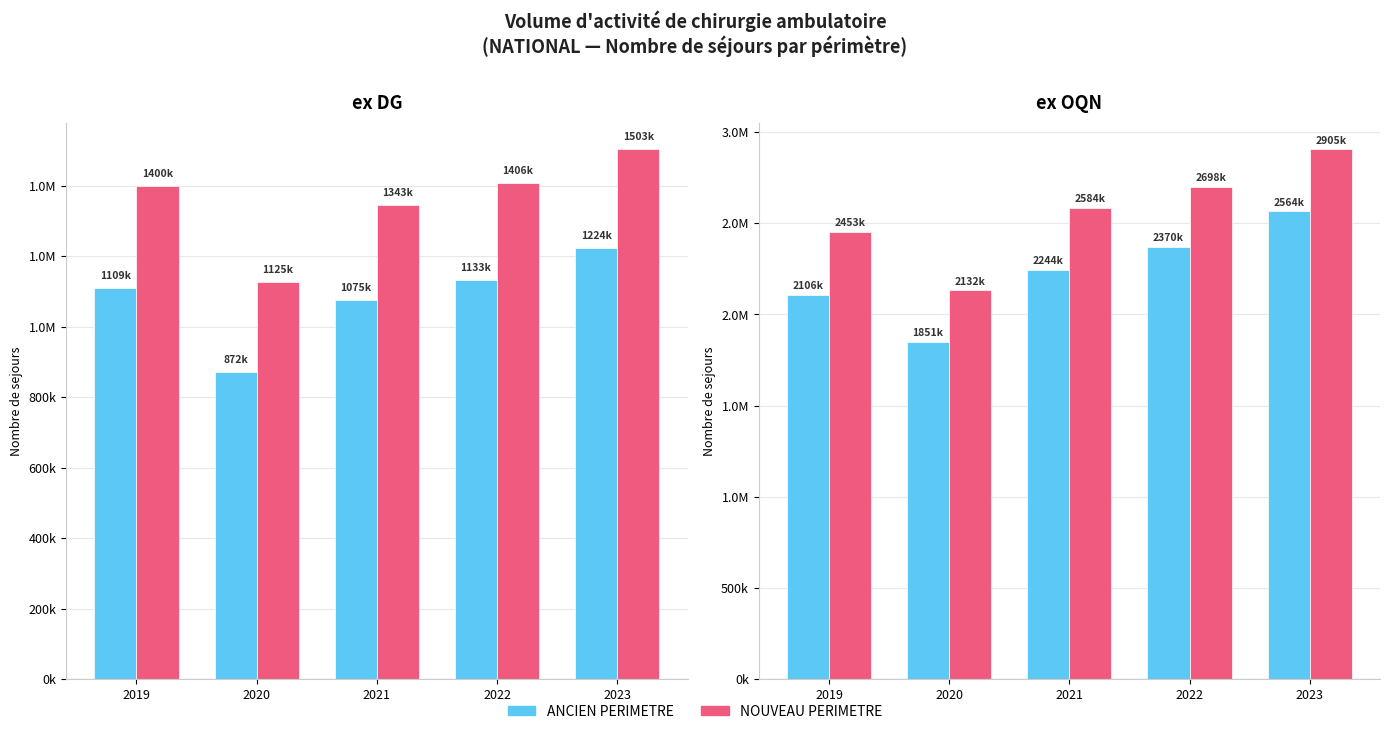

The NOUVEAU PERIMETRE series shows 2132321 at 2020. True or false?

True